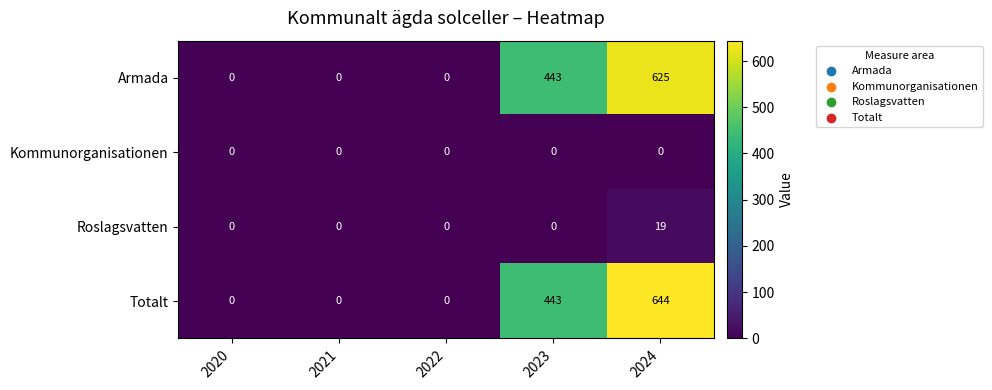

What is the maximum value for Totalt?

644